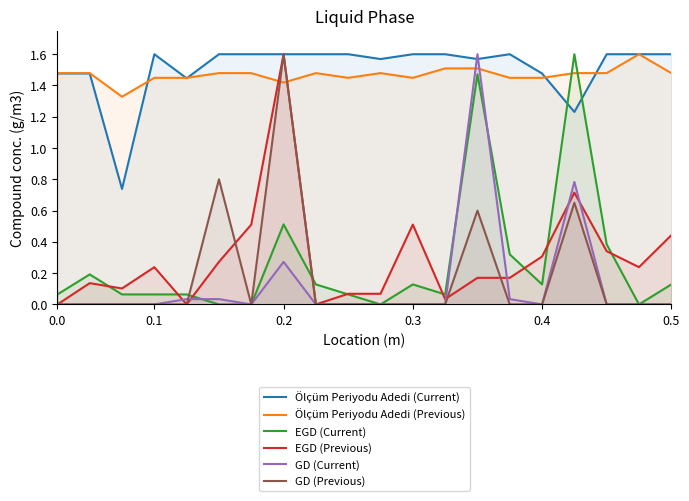

Which series changed the most between 0.0 and 18?

EGD (Previous)